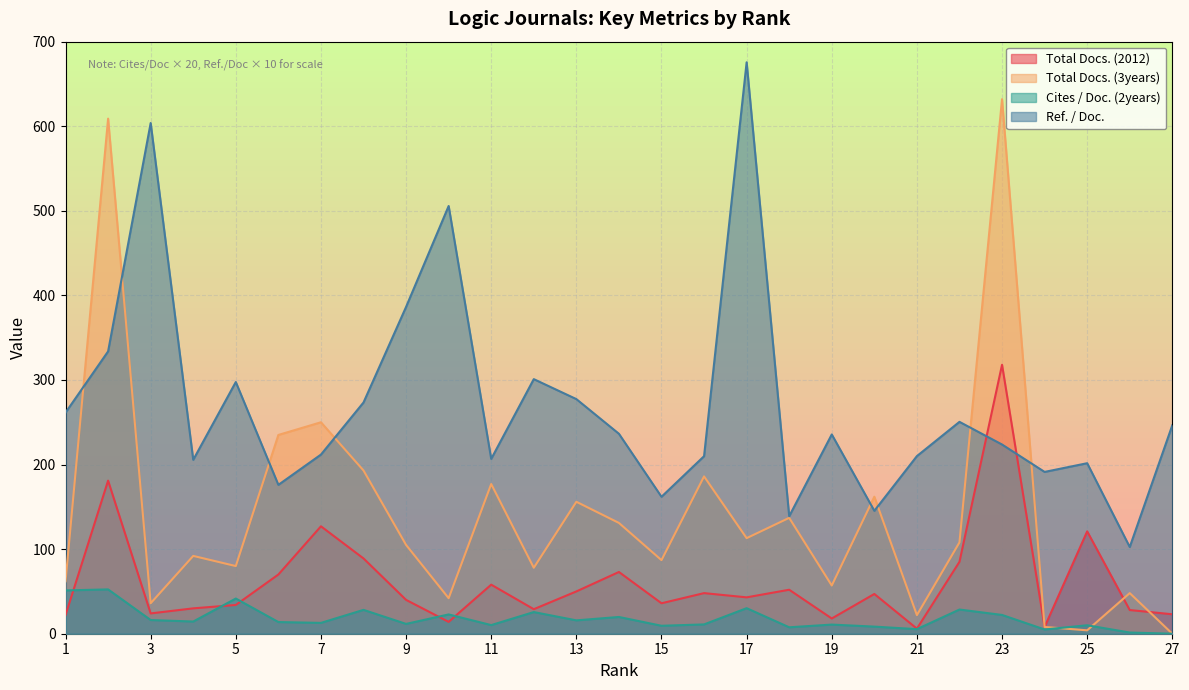

Reading right to left, what are all the values shown in this chart?

Total Docs. (2012): 23.0	28.0	121.0	8.0	318.0	85.0	6.0	47.0	18.0	52.0	43.0	48.0	36.0	73.0	50.0	29.0	58.0	14.0	40.0	89.0	127.0	70.0	34.0	30.0	24.0	181.0	22.0
Total Docs. (3years): 0.0	48.0	4.0	8.0	632.0	108.0	22.0	162.0	57.0	137.0	113.0	186.0	87.0	131.0	156.0	78.0	177.0	42.0	105.0	193.0	250.0	235.0	80.0	92.0	36.0	609.0	62.0
Cites / Doc. (2years): 0.0	1.4	10.0	5.0	22.2	28.6	5.4	8.4	10.8	7.6	30.2	11.0	9.4	19.8	15.8	25.6	10.2	22.8	11.6	28.2	12.8	13.8	41.6	14.4	16.2	52.4	51.2
Ref. / Doc.: 246.5	102.5	201.6	191.3	223.7	250.5	210.0	145.3	235.6	138.9	675.6	209.9	161.9	236.4	277.4	301.0	206.7	505.7	386.4	273.4	211.8	176.0	297.6	205.6	603.8	333.8	261.4